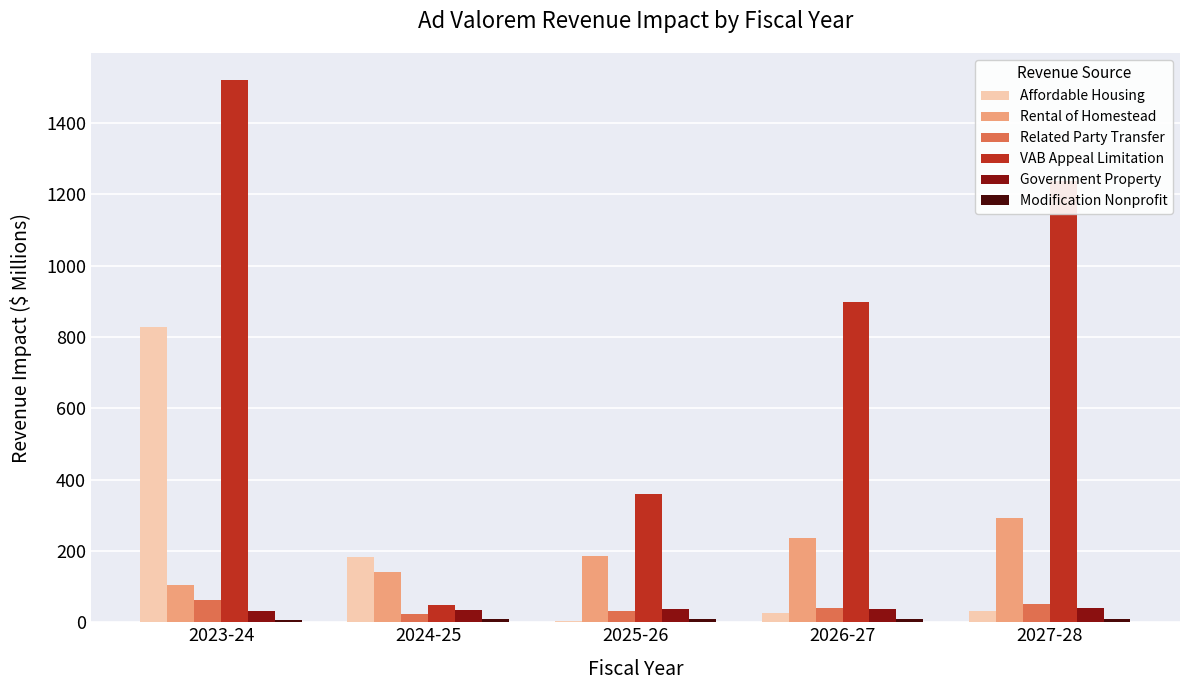

What is the average value of the VAB Appeal Limitation series?

812.9